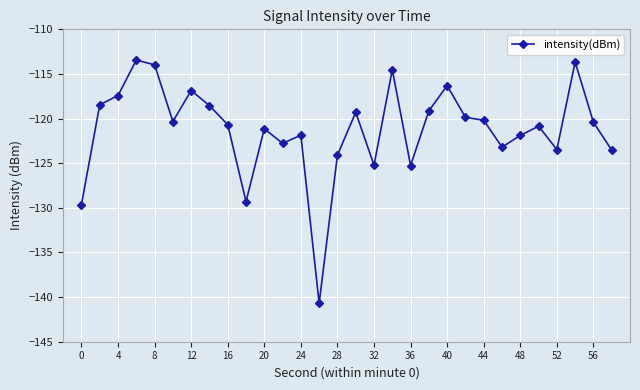

True or false: there are more than 2 points higher than both neighbors.

True